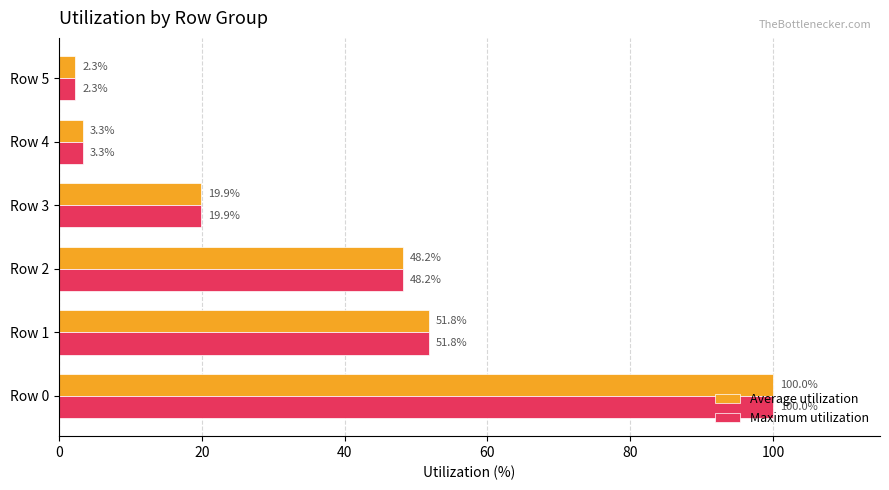

What is the difference between the Maximum utilization values at Row 4 and Row 2?

44.9